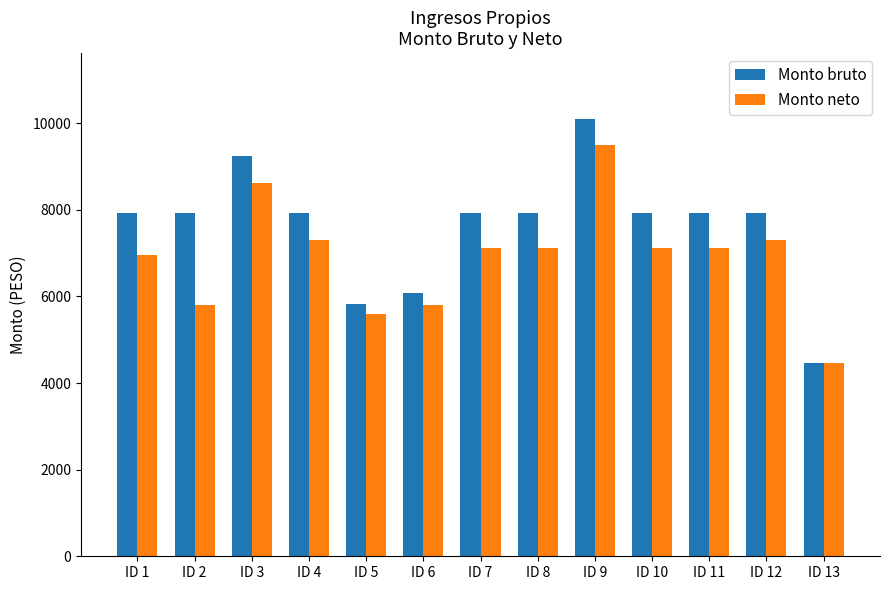

Is it true that Monto neto equals 1698.4 at ID 13?

False